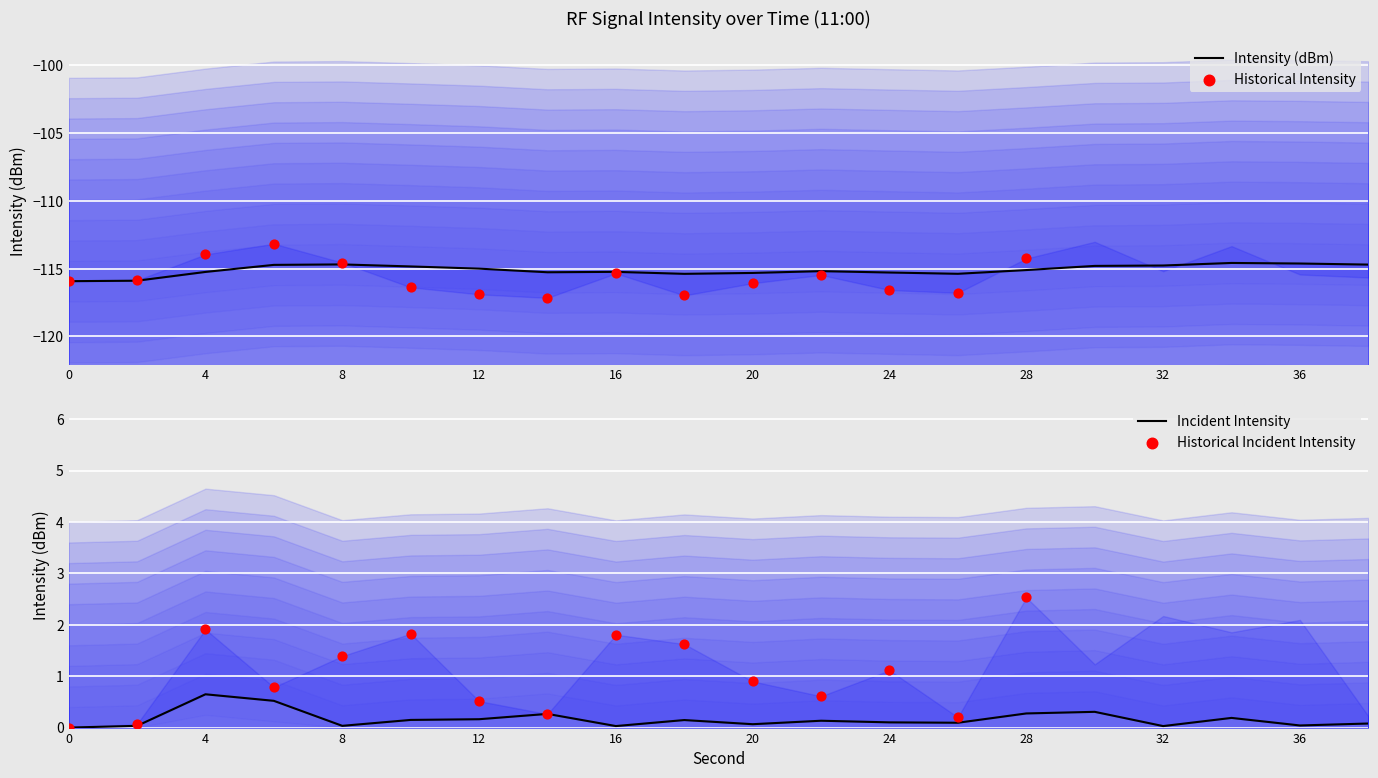

What is the change in value from 2 to 16?

+0.7